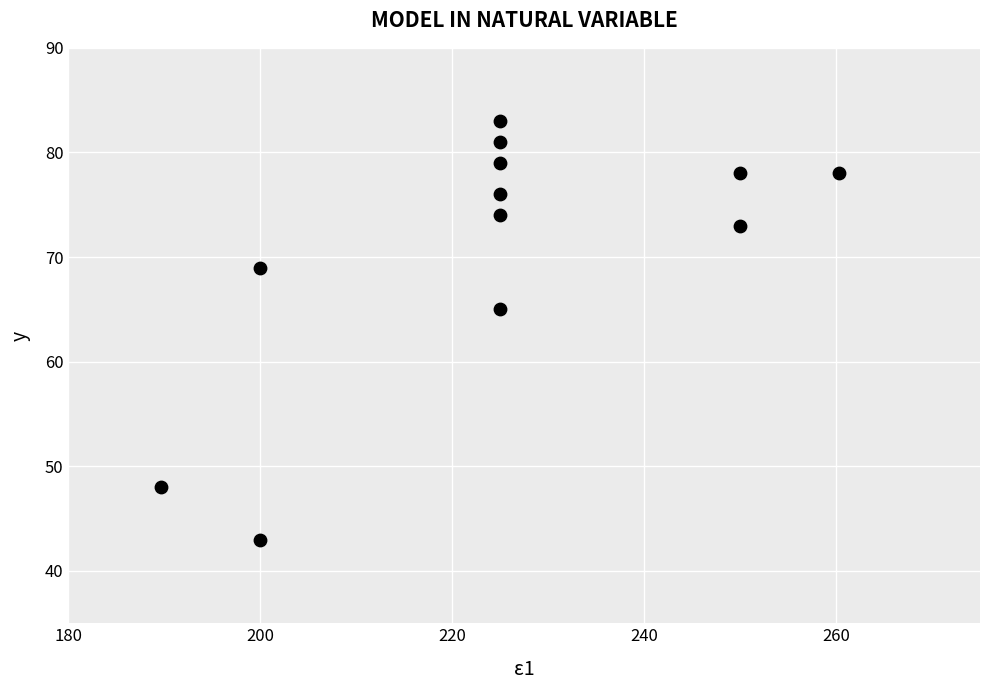

What is the average Y value?

71